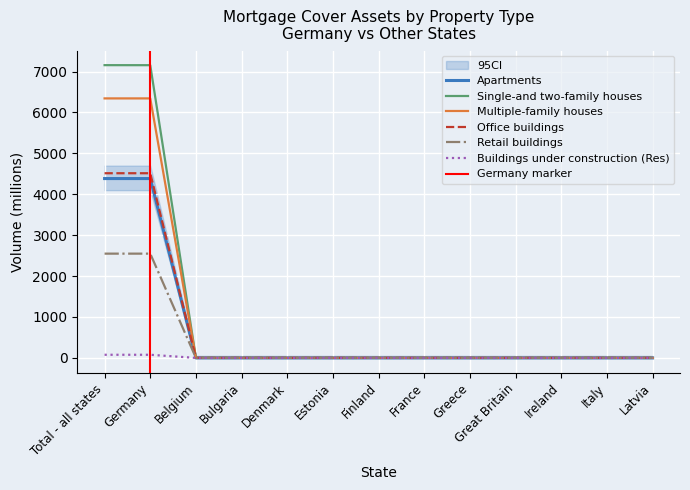

How many categories are shown in the chart?

13